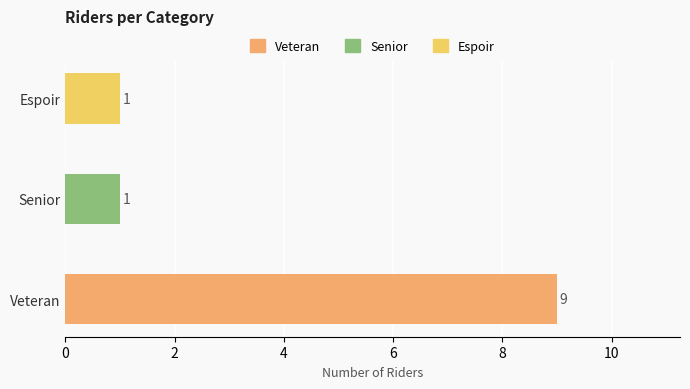

What is the ratio of the value at Veteran to the value at Senior?

9.0